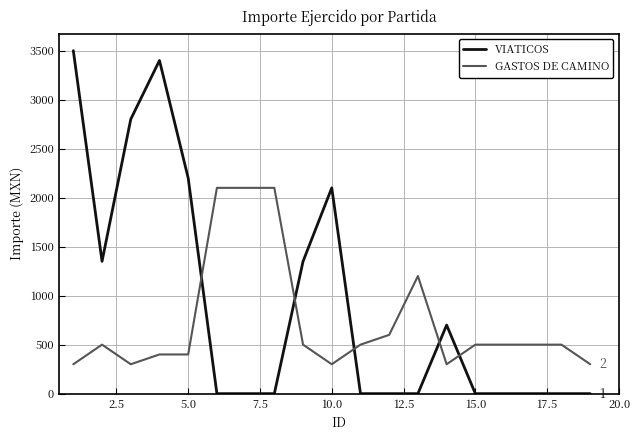

What is the difference between the maximum and minimum values in the VIATICOS series?

3500